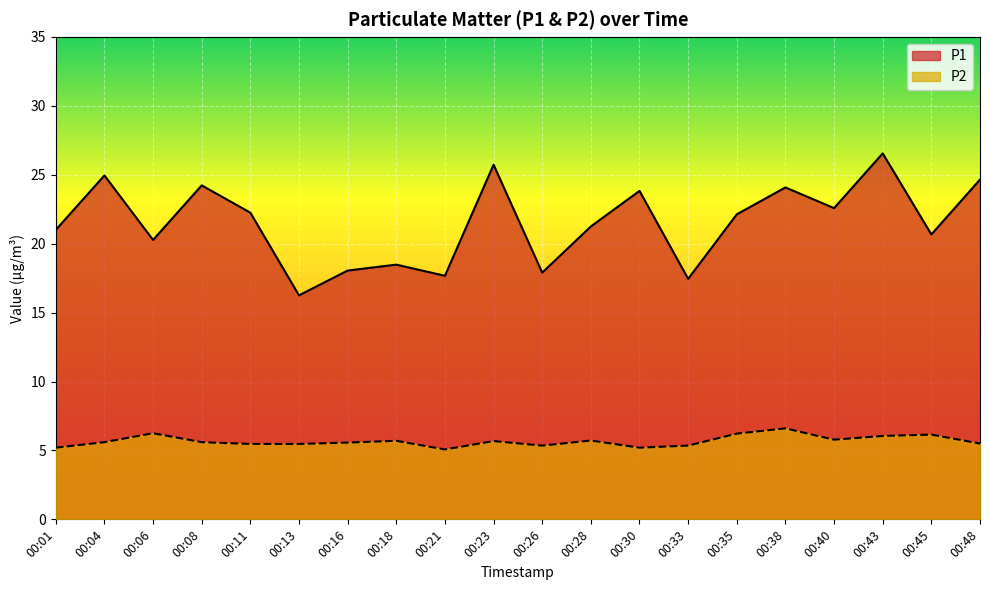

Which series has the widest spread of values?

P1